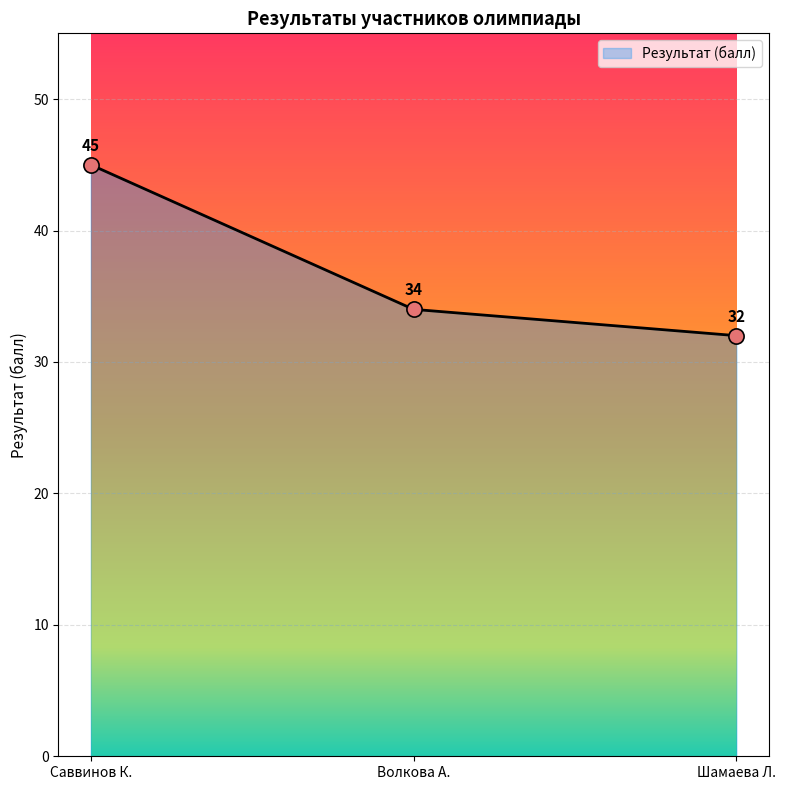

Between Саввинов К. and Волкова А., which is larger?

Саввинов К.